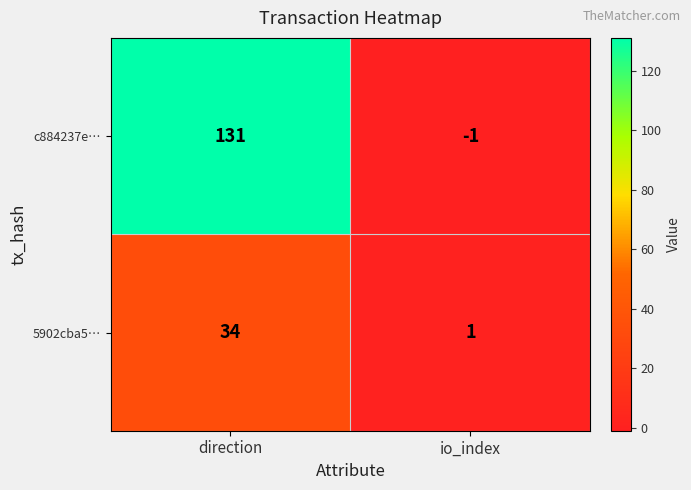

Reading left to right, list all the values displayed in this chart.

c884237e…: direction=131	io_index=-1
5902cba5…: direction=34	io_index=1